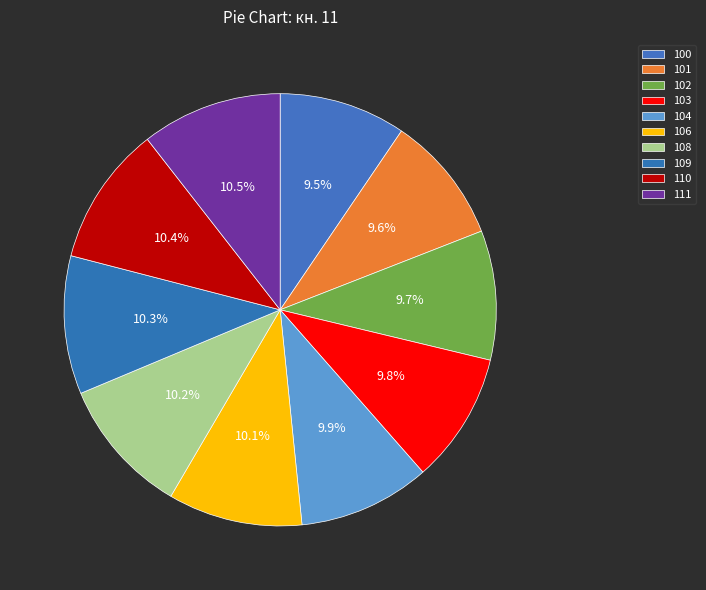

To the nearest percent, what is the average slice percentage?

10%